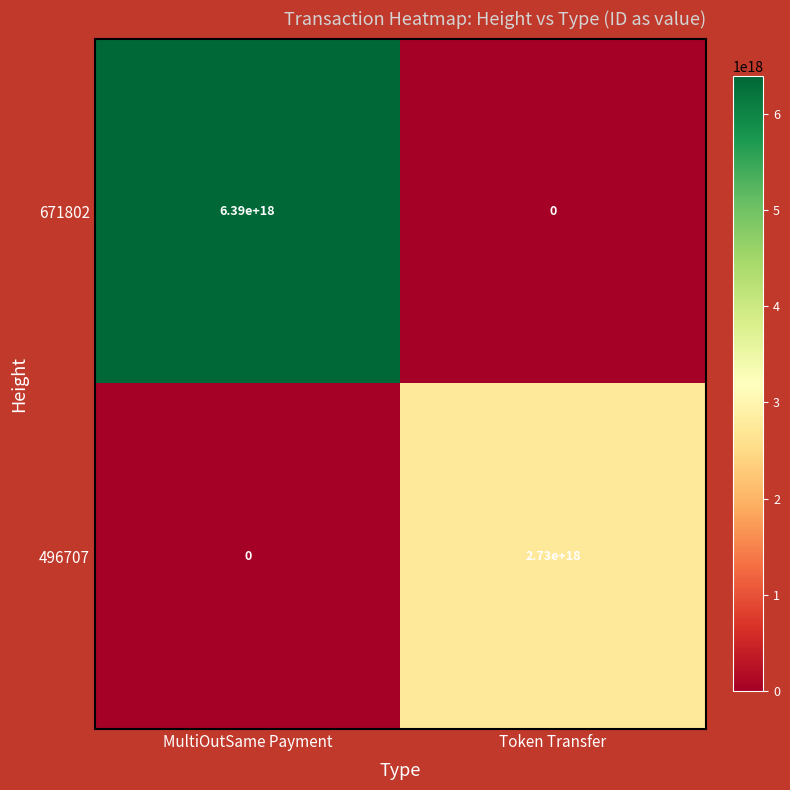

Which label corresponds to the largest value in the chart?

MultiOutSame Payment